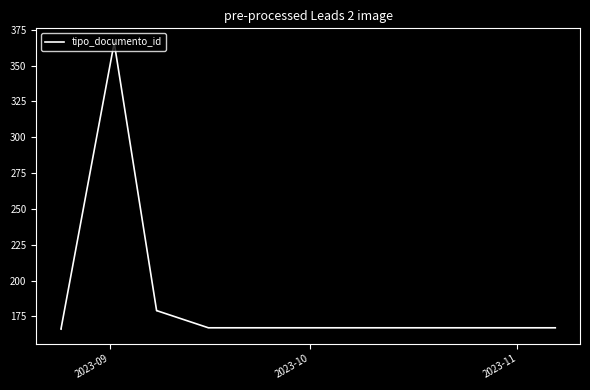

How many interior local peaks (higher than both neighbors) does the data have?

1